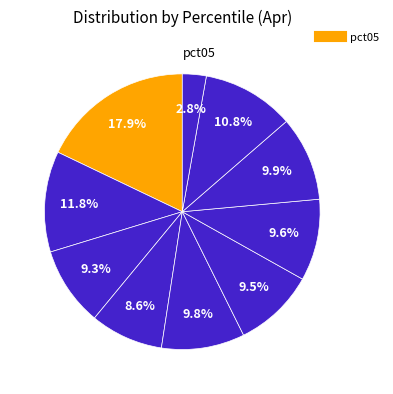

Count the number of slices in the pie.

10